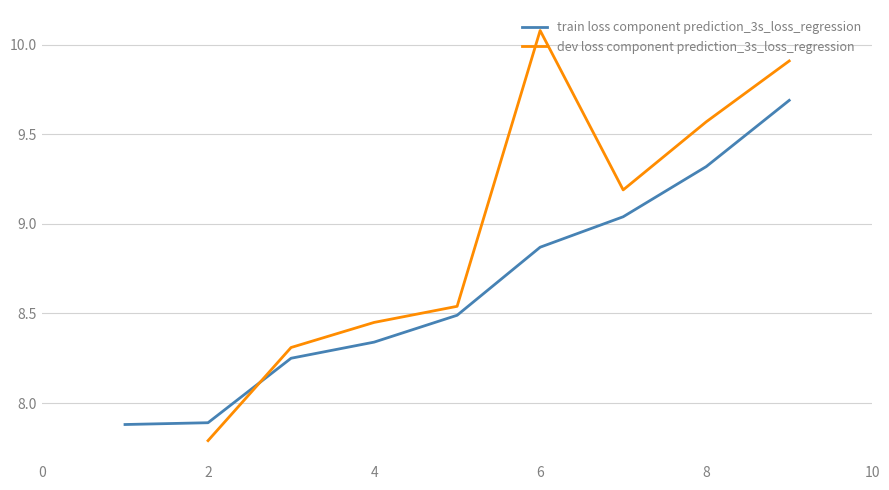

True or false: train loss component prediction_3s_loss_regression has more than 0 interior local peaks.

False